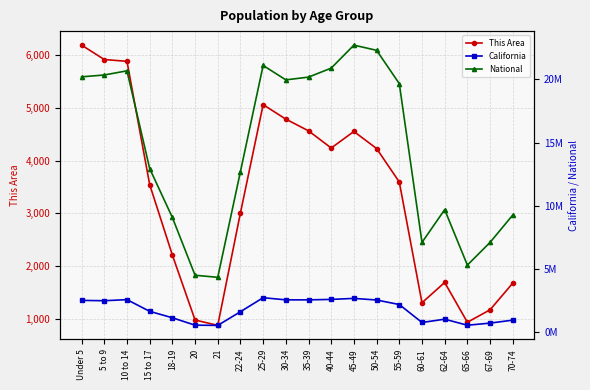

What is the highest value of the National series?

22708591